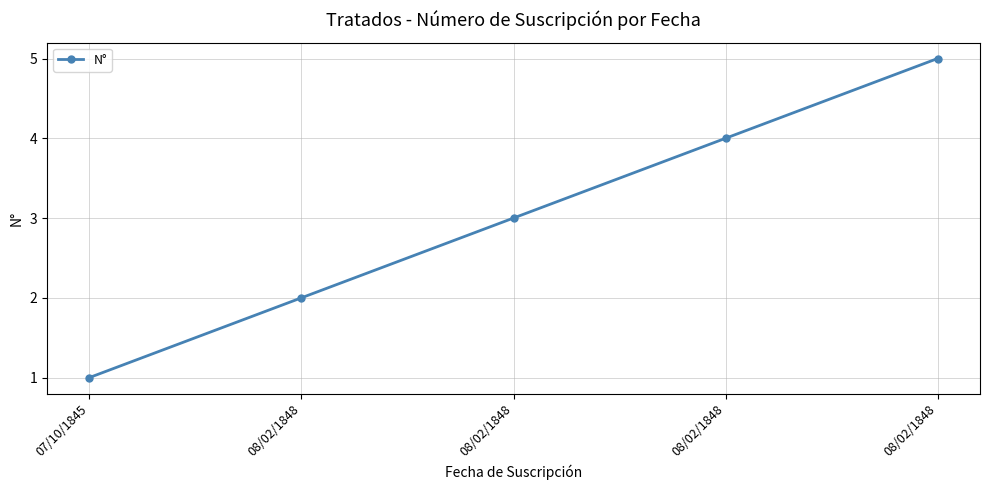

Where is the data nearest to the value 3?

08/02/1848